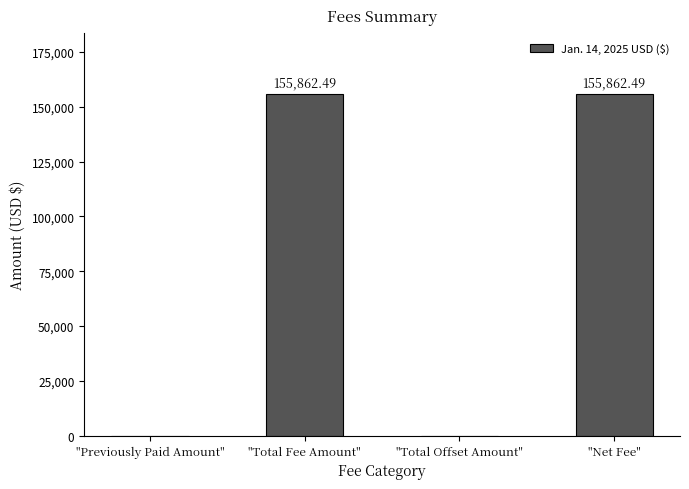

How many values exceed 155862?

2